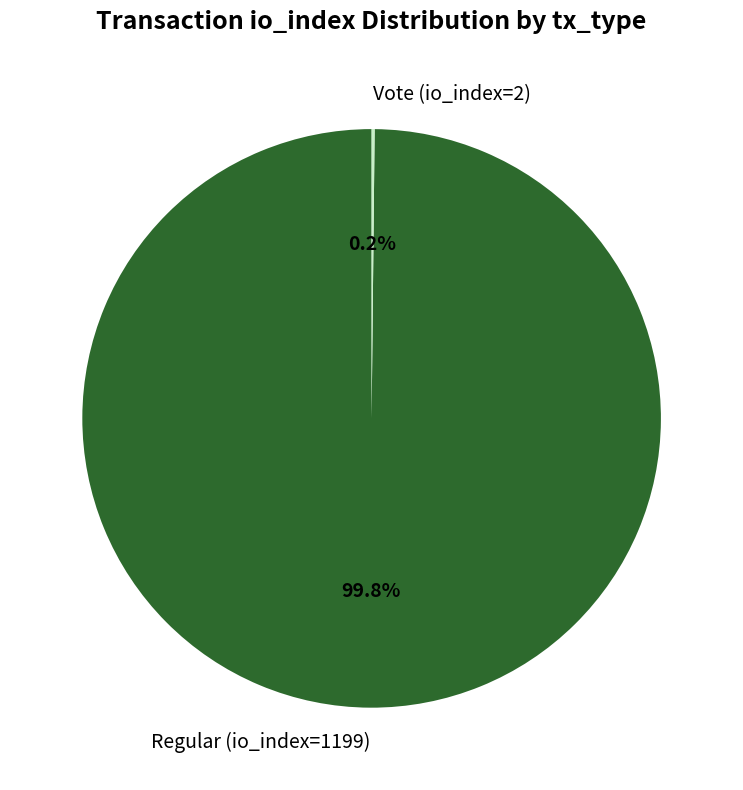

Is there a majority slice in this chart?

Yes